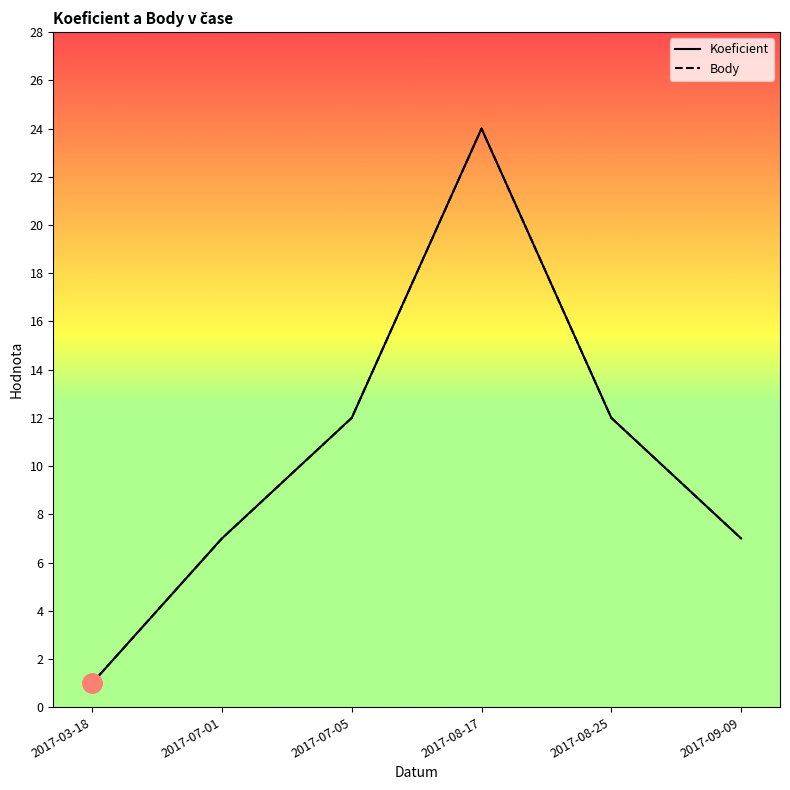

Where is Koeficient nearest to the value 12?

2017-07-05